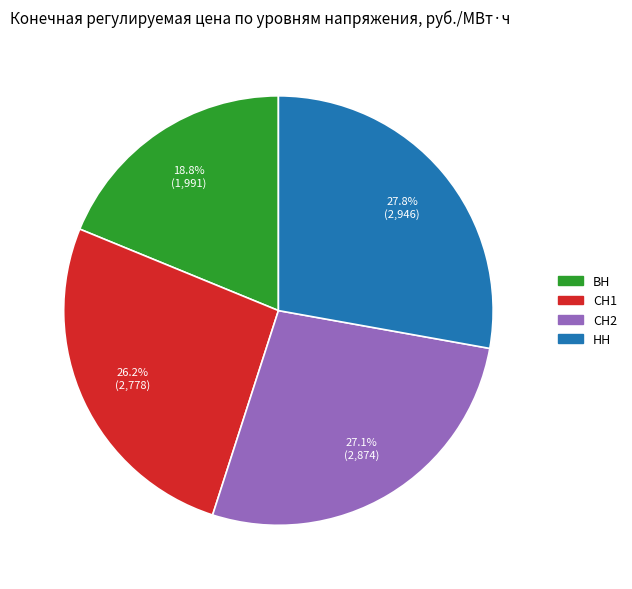

Count the number of slices in the pie.

4